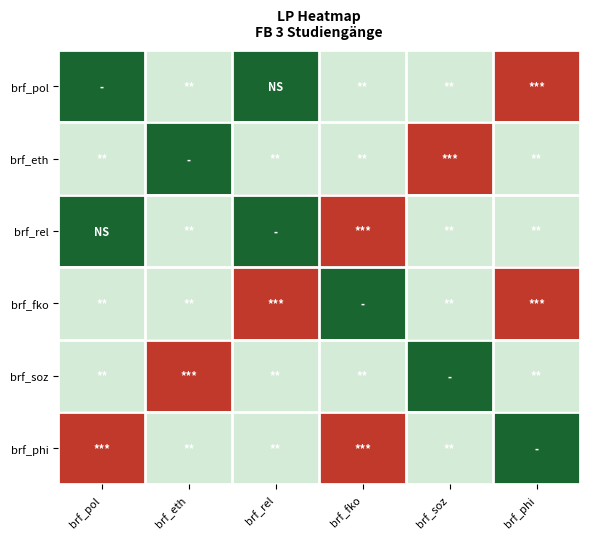

Between brf_rel and brf_pol, which is larger?

brf_pol